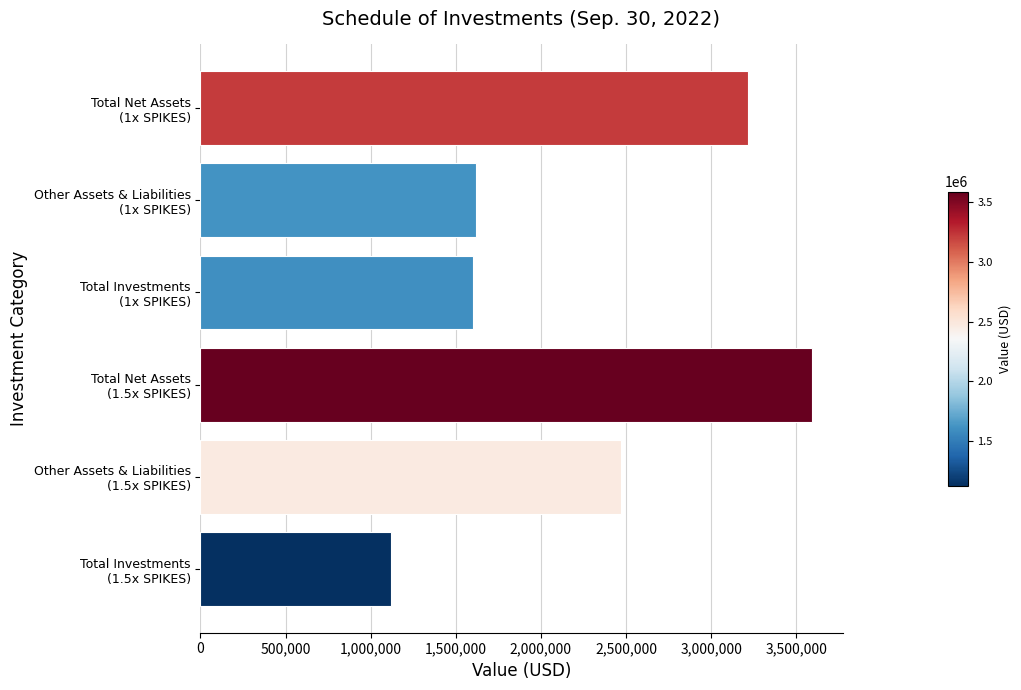

Does the chart contain any negative values?

No